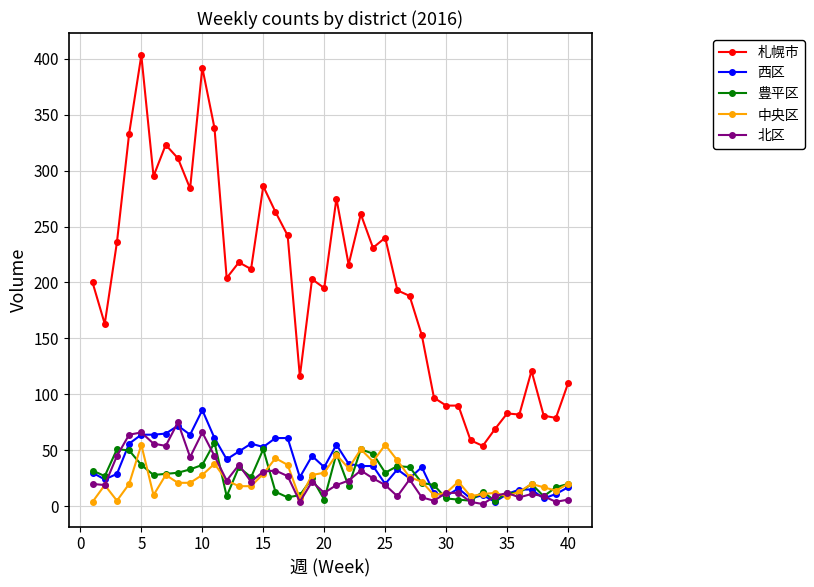

What is the minimum value for 札幌市?

54